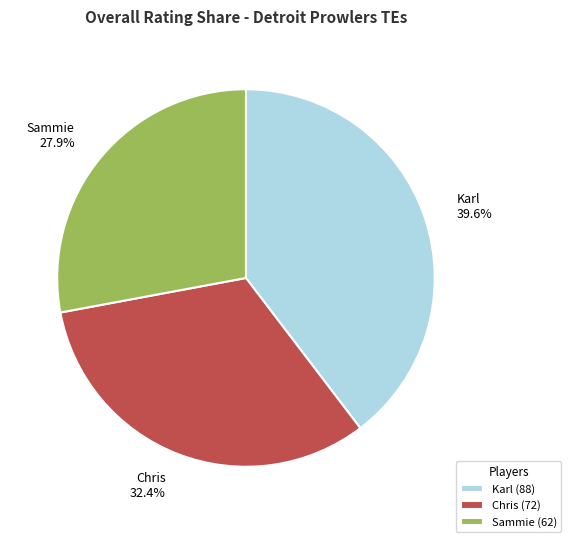

Rank the categories by value from lowest to highest.

Sammie, Chris, Karl